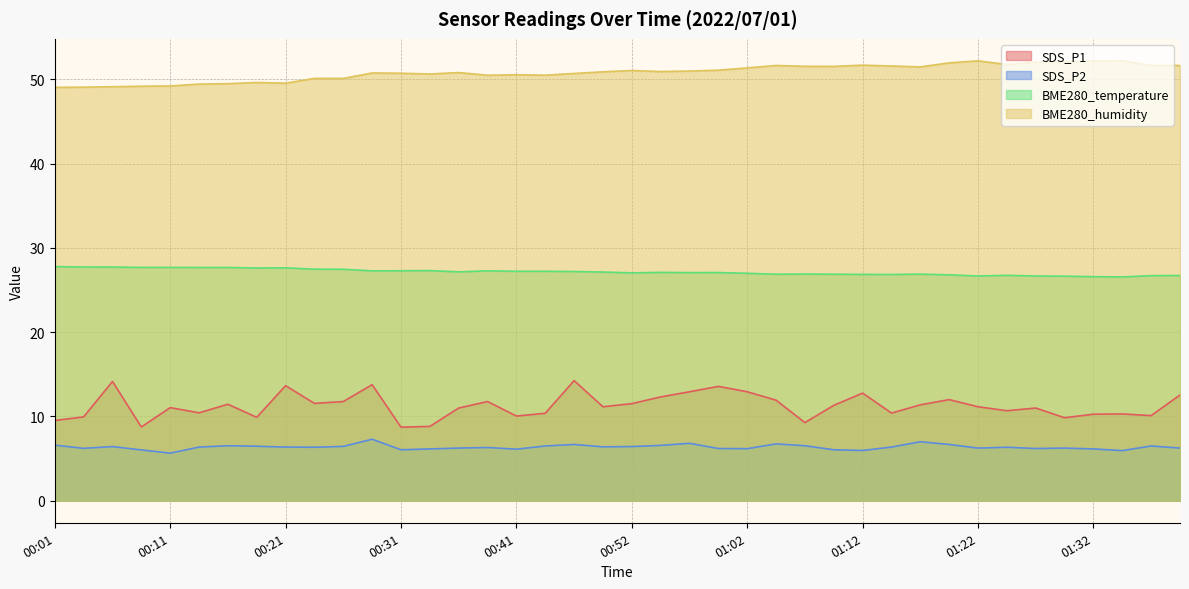

Which series has the largest total across all categories?

BME280_humidity